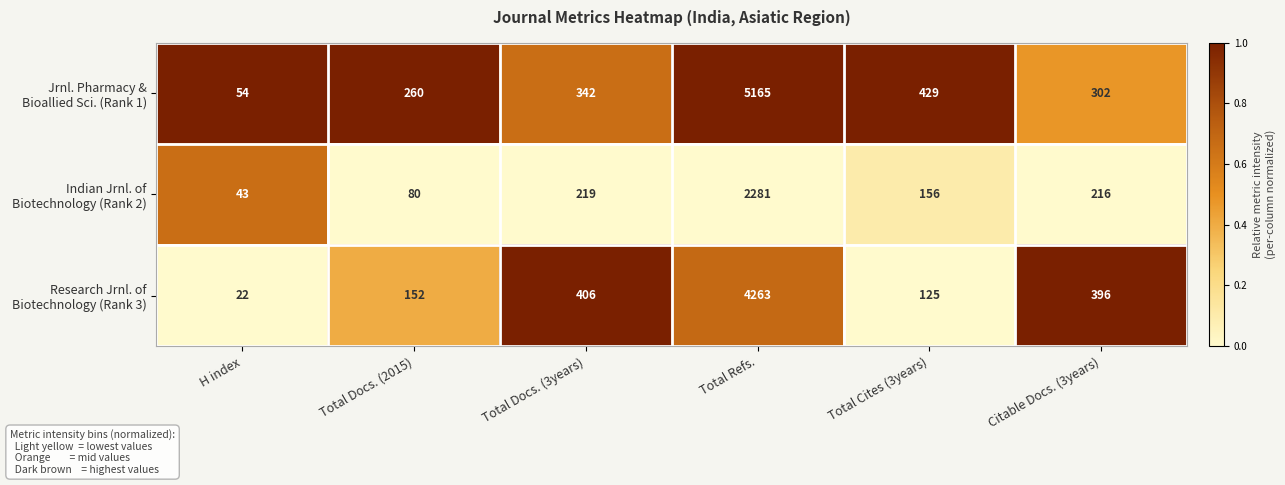

What is the greatest value displayed?

5165